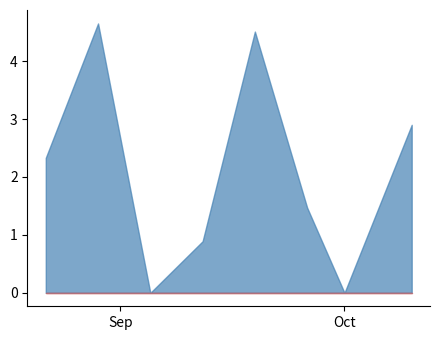

Between 2024-09-19 and 2024-09-12, which is larger?

2024-09-19